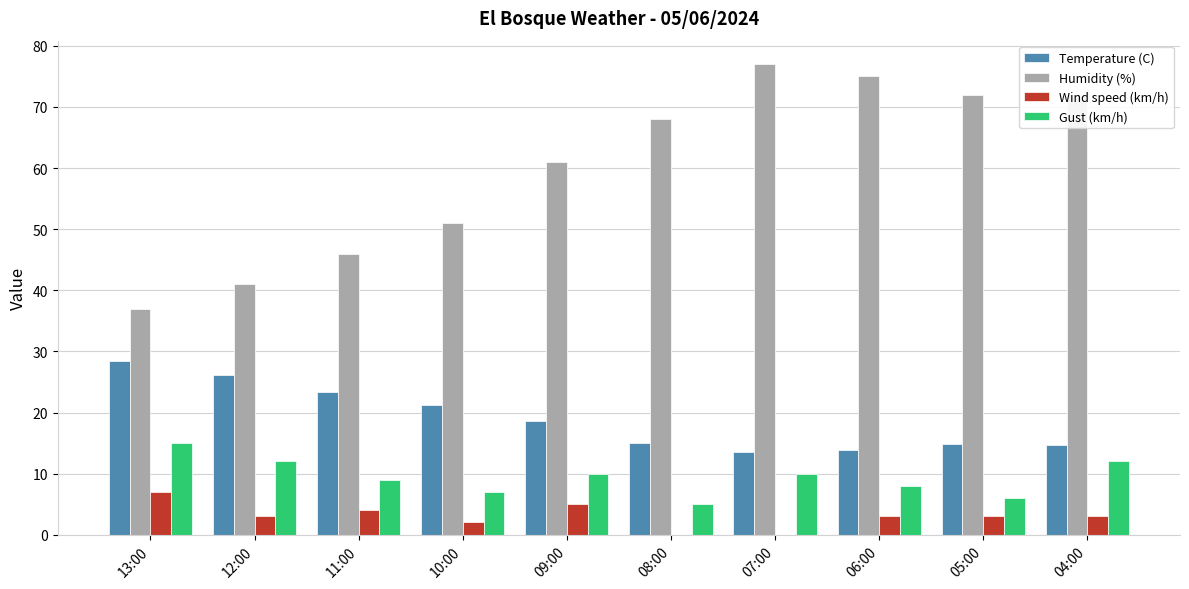

The value of Wind speed (km/h) at 13:00 is 2.5. True or false?

False